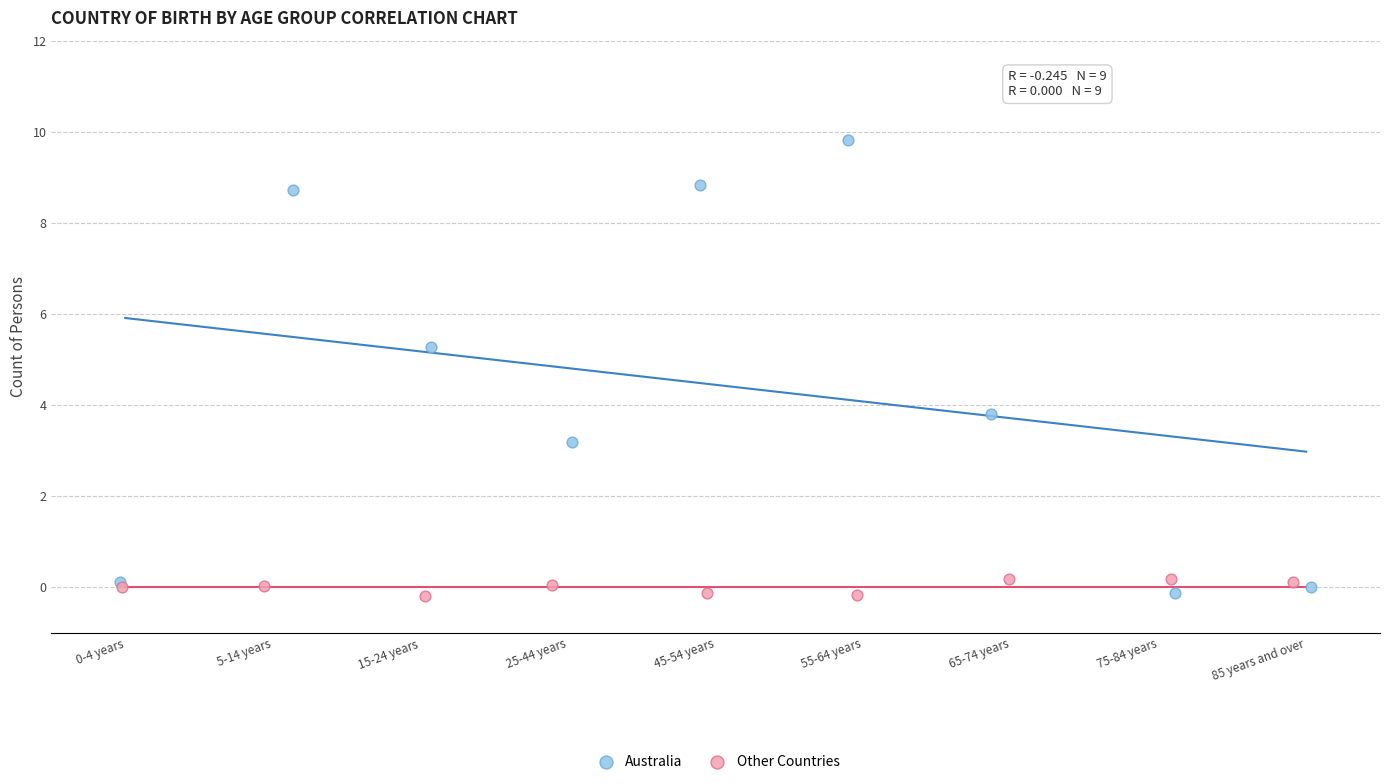

What are all the series names shown in the legend?

Australia, Other Countries